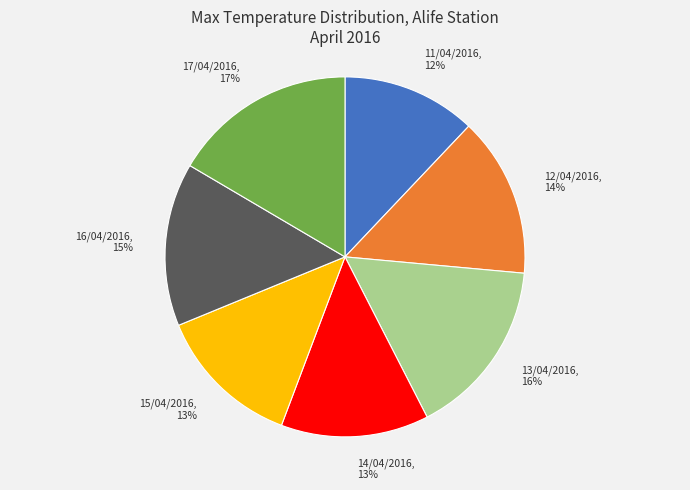

Which category has the biggest portion of the pie?

17/04/2016